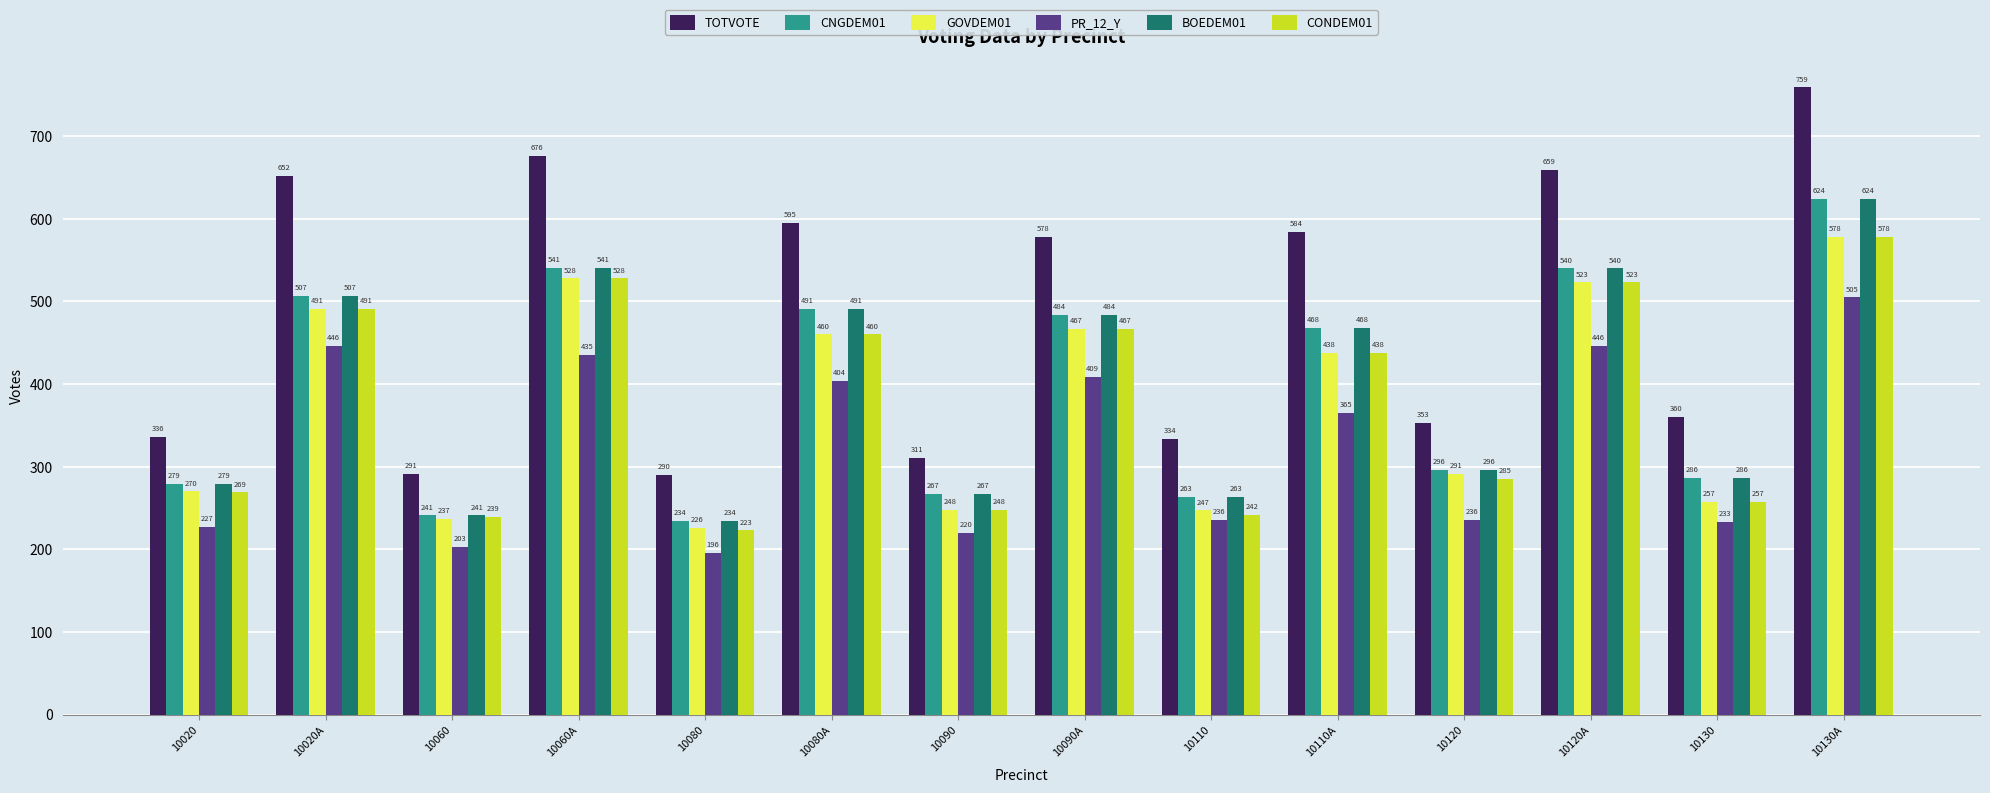

How many bars are there in each group?

6